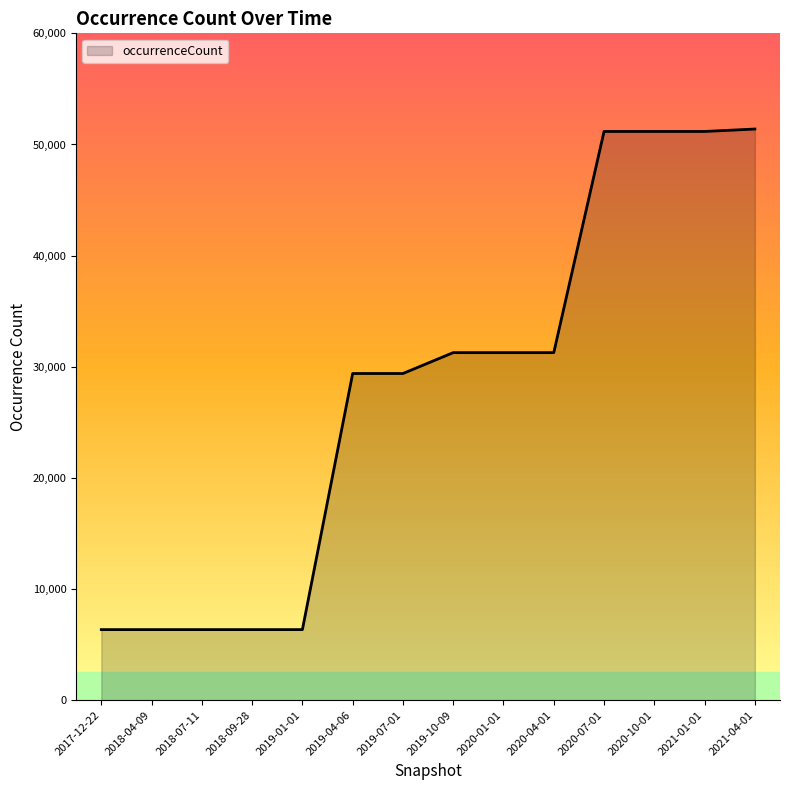

Does the chart display data point markers on the line(s)?

No